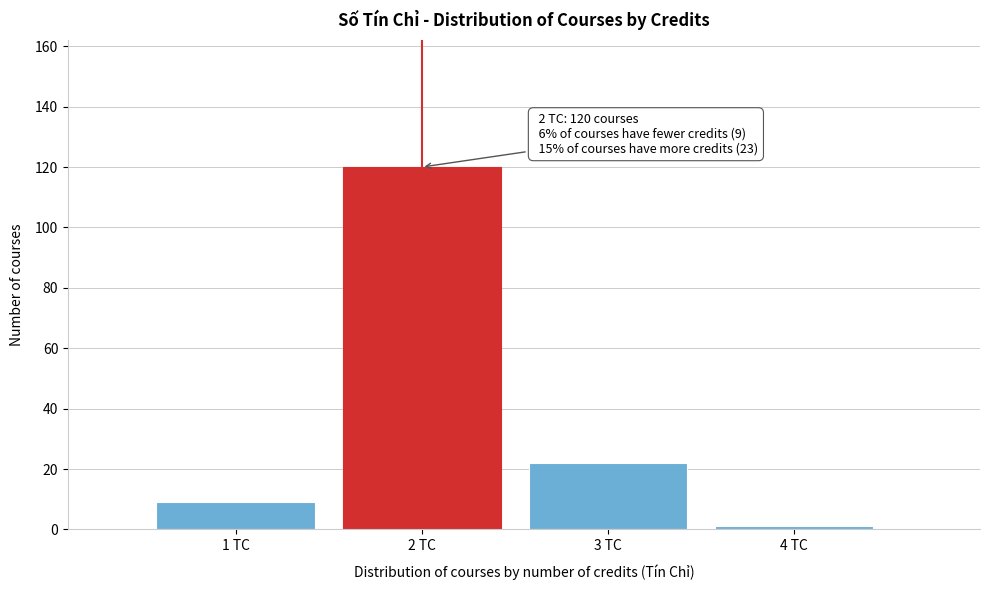

Reading left to right, transcribe all the data shown in this chart.

1 TC=9	2 TC=120	3 TC=22	4 TC=1